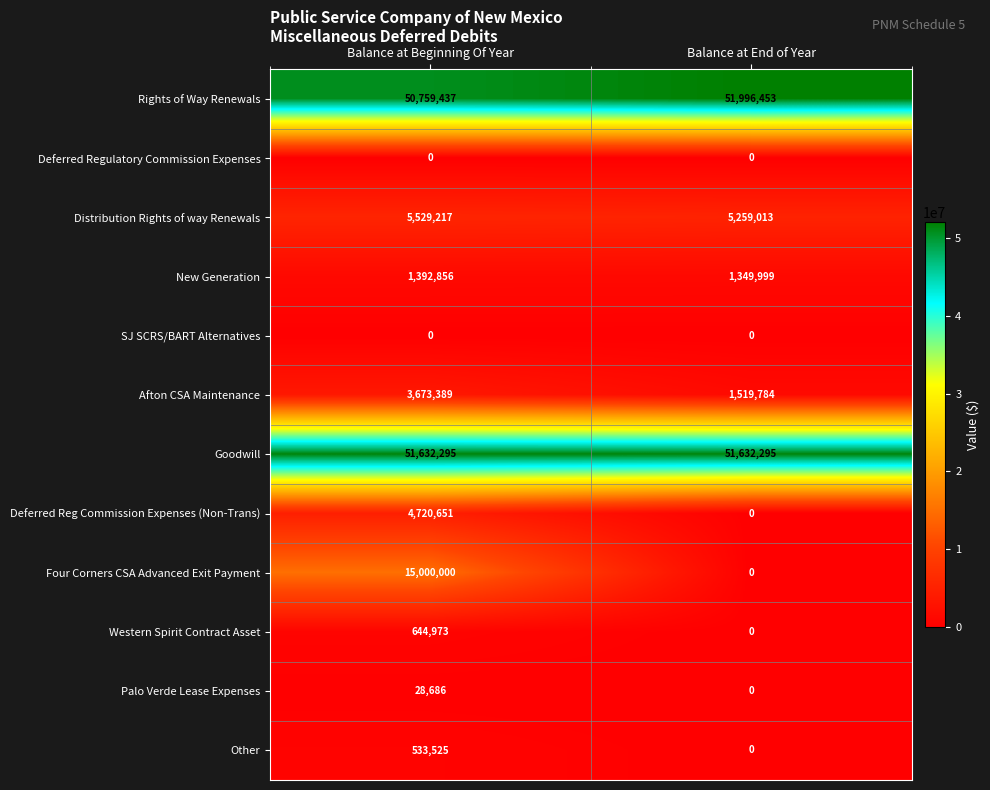

Rank the categories by Distribution Rights of way Renewals value from highest to lowest.

Balance at Beginning Of Year, Balance at End of Year